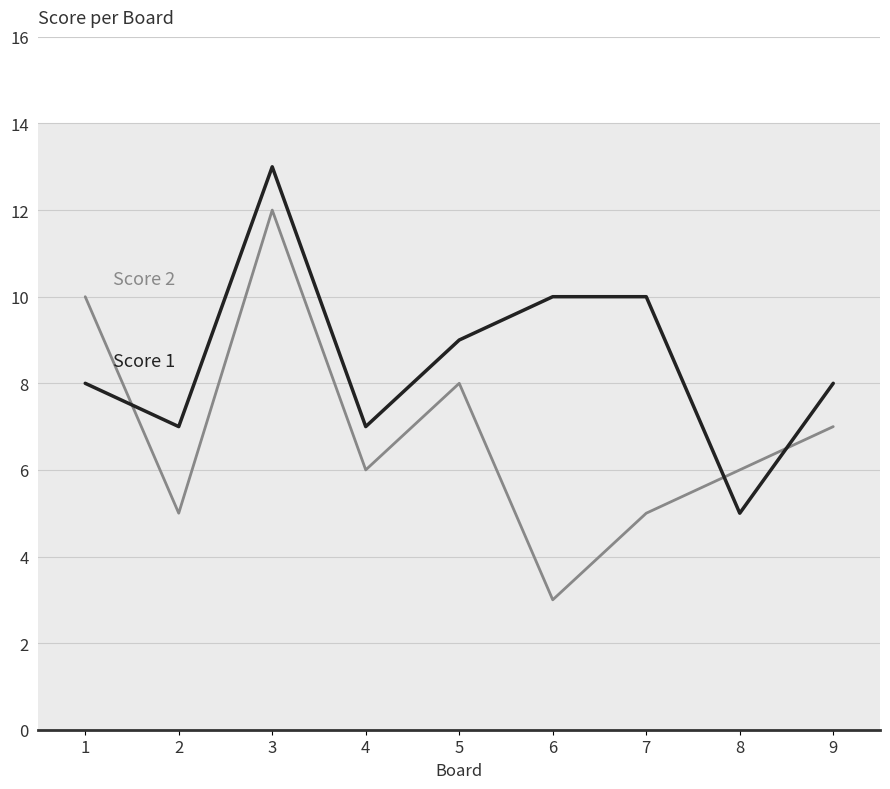

Reading left to right, transcribe all the data shown in this chart.

Score 1: 8	7	13	7	9	10	10	5	8
Score 2: 10	5	12	6	8	3	5	6	7